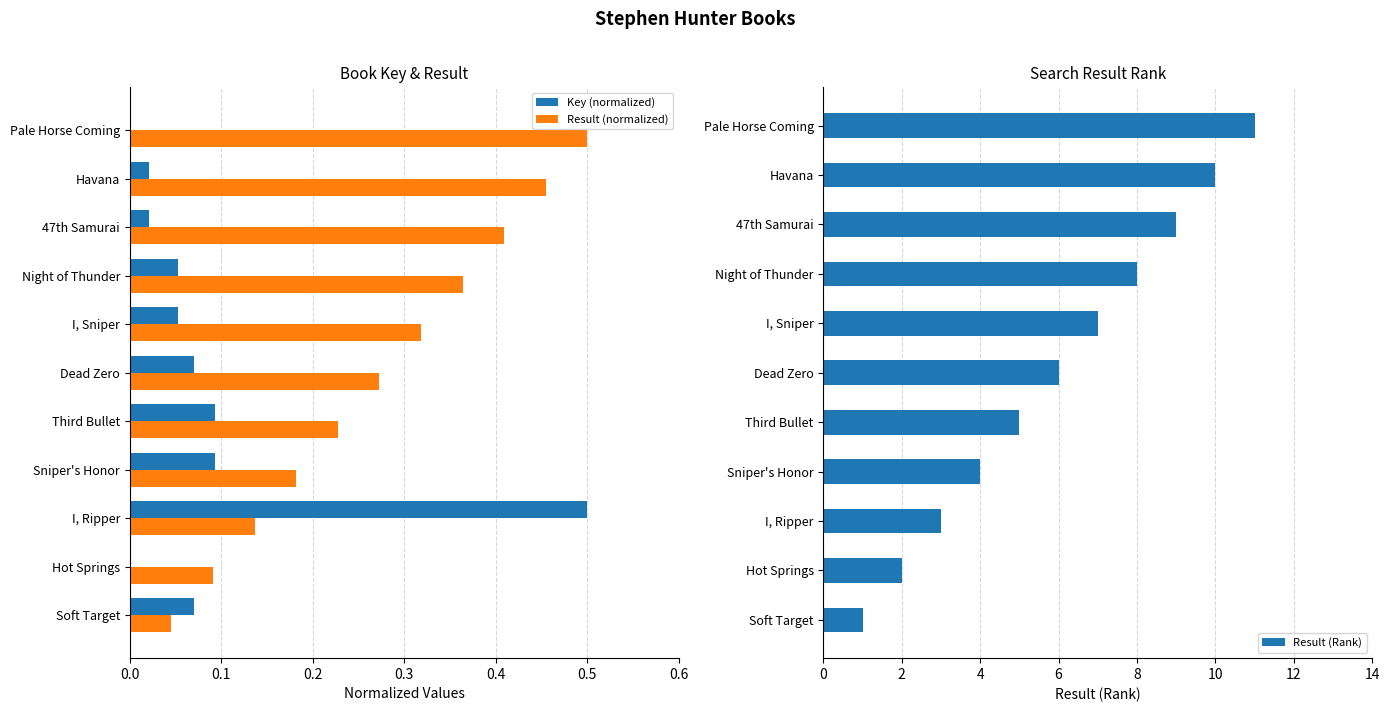

Is it true that Result (Rank) equals 6.3 at Havana?

False